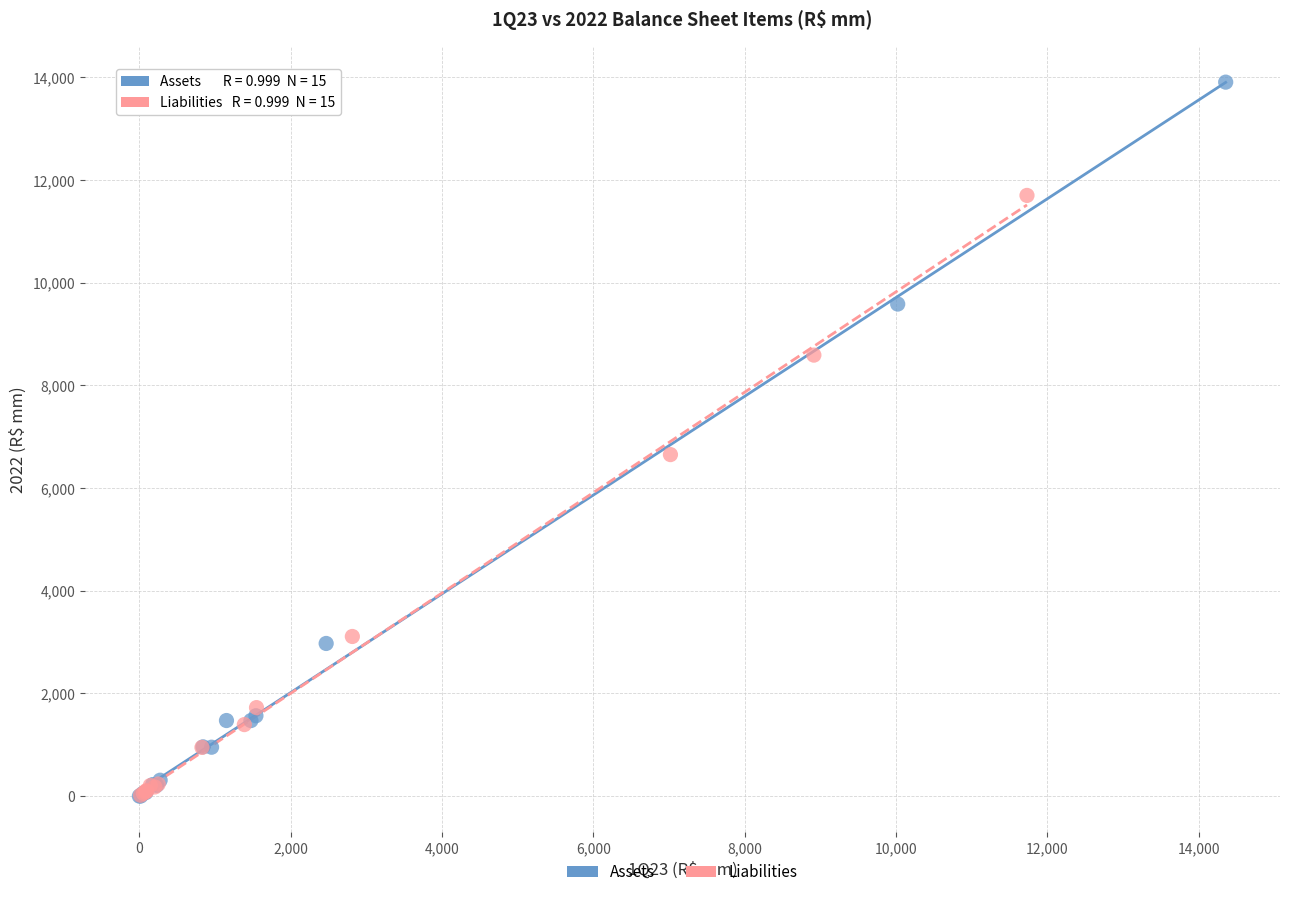

Which series has the largest Y range (max minus min)?

Assets